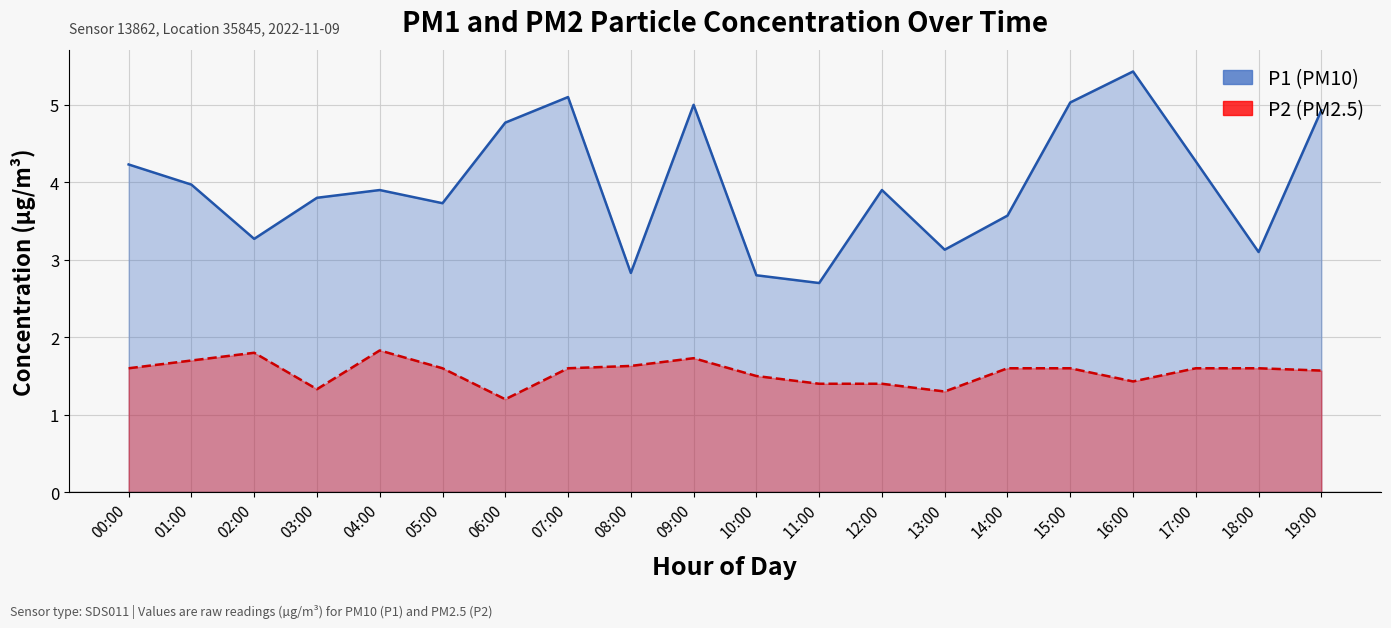

Where is P1 nearest to the value 4?

01:00